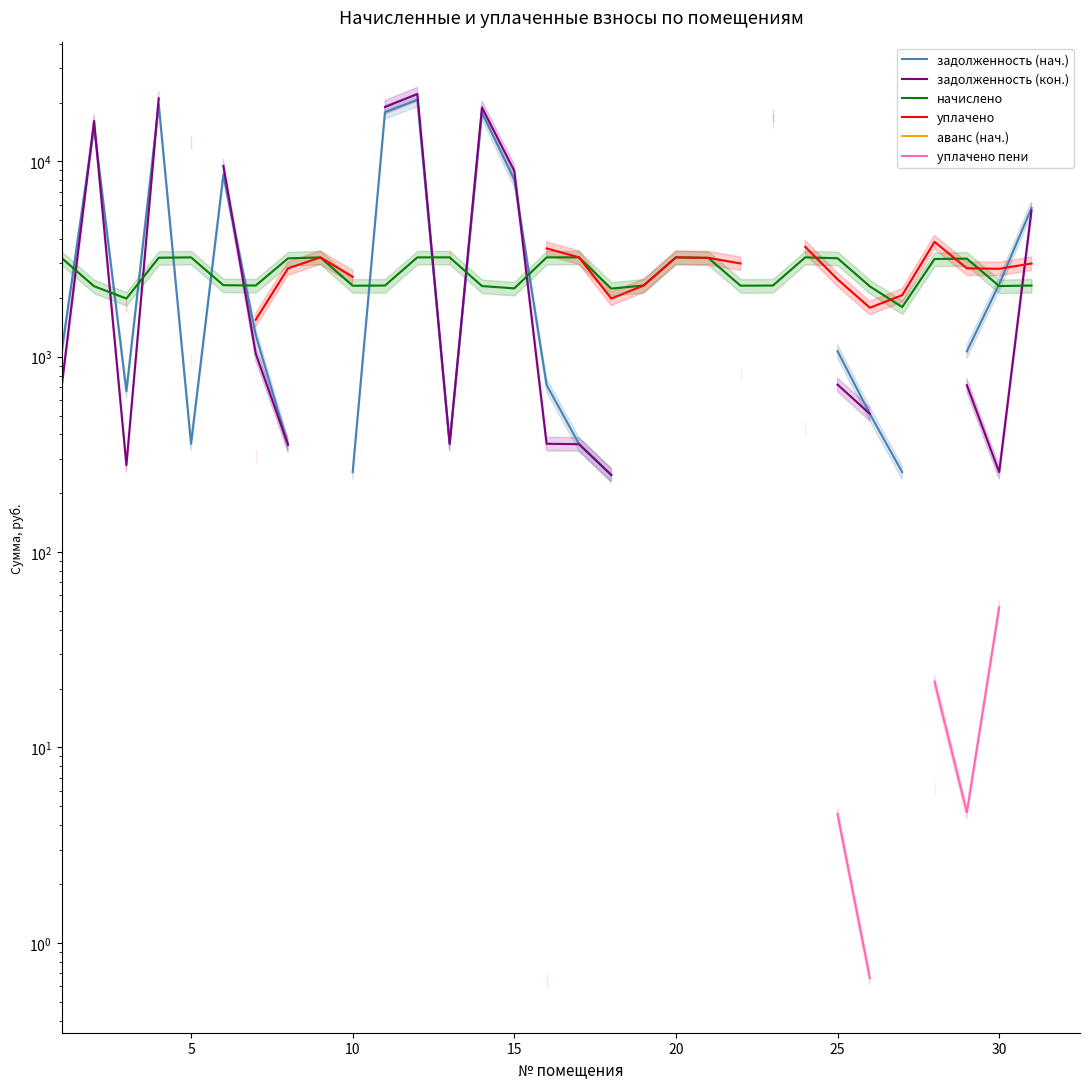

True or false: аванс (нач.) and уплачено пени intersect in this chart.

False